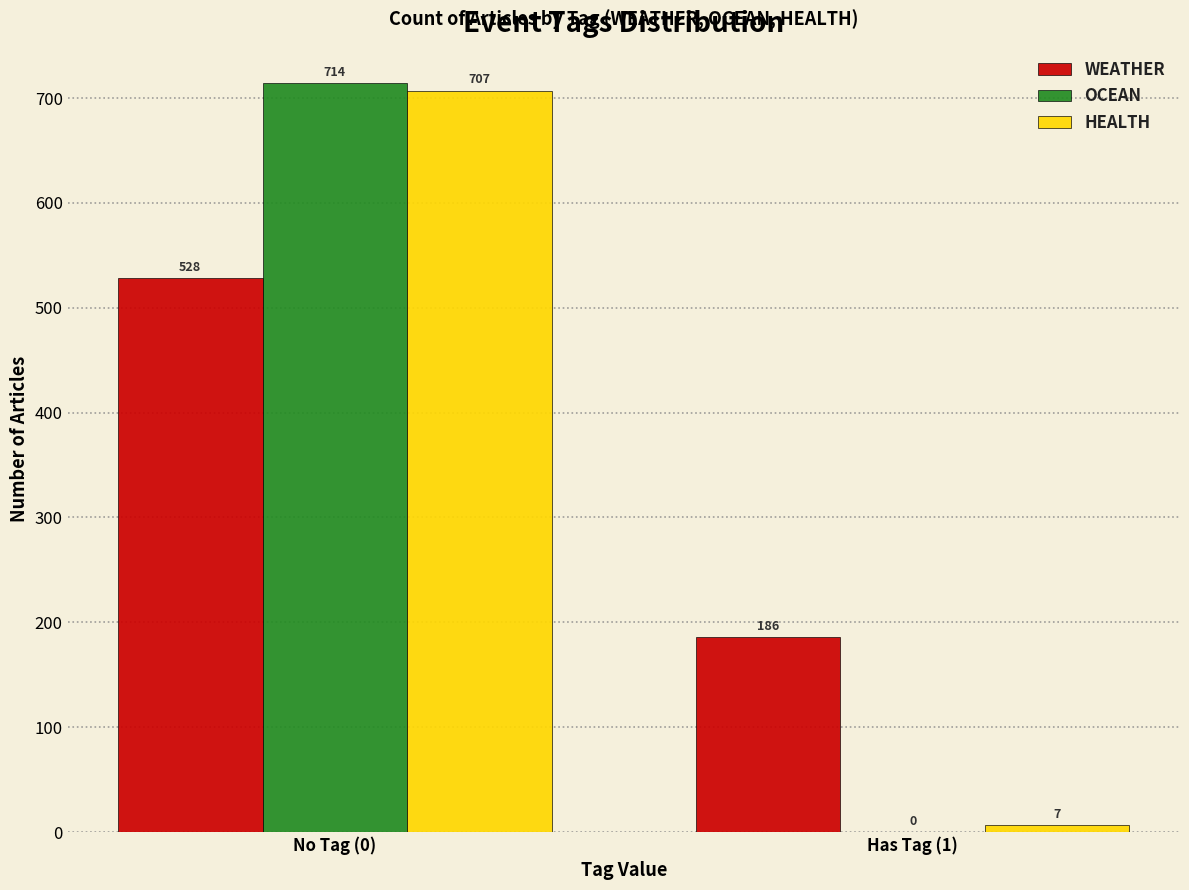

Reading right to left, list all the values displayed in this chart.

WEATHER: Has Tag (1)=186	No Tag (0)=528
OCEAN: Has Tag (1)=0	No Tag (0)=714
HEALTH: Has Tag (1)=7	No Tag (0)=707